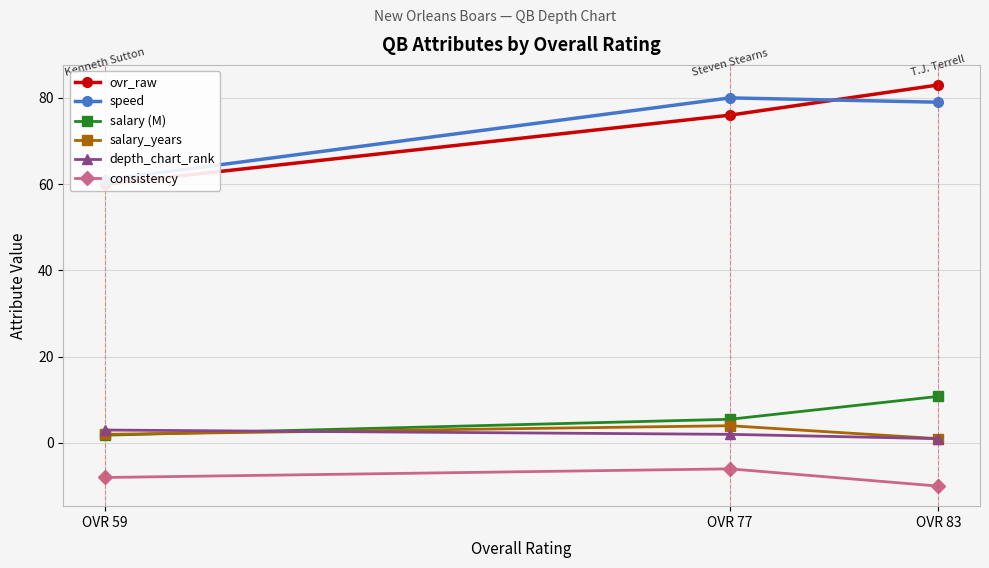

What is the difference between the salary_years values at OVR 77 and OVR 59?

2.0